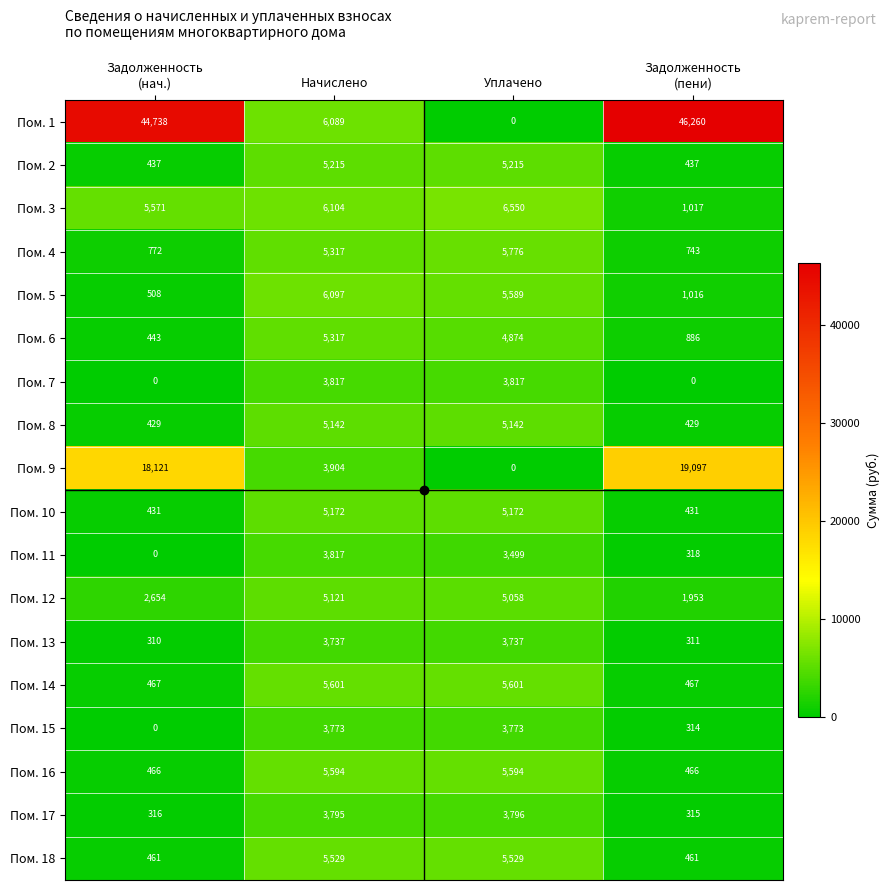

Between Задолженность
(нач.) and Уплачено, which series saw the biggest shift?

Пом. 1